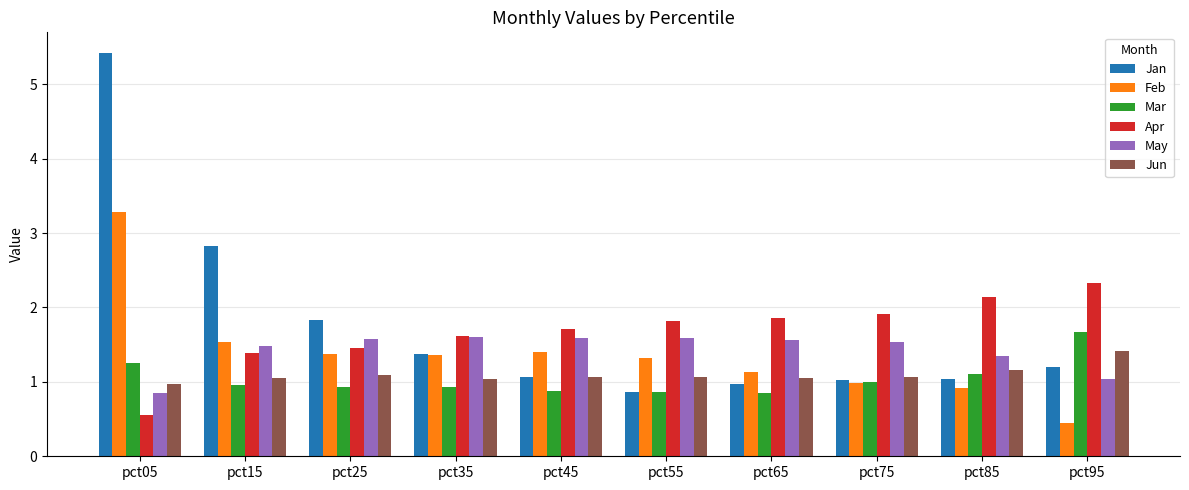

True or false: Mar has a value of 0.9 at pct55.

True